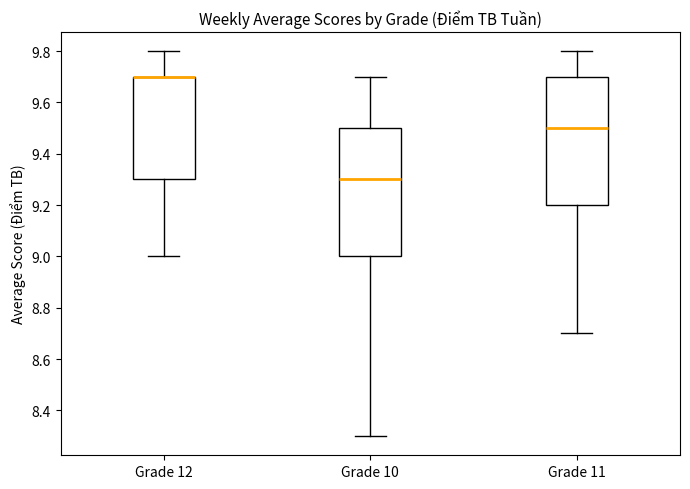

Reading left to right, read every box against the y-axis: the position of its median line, the range the box covers, and the ends of its whiskers. The values are not printed on the chart, so give them approximately, as read against the axis.

Grade 12: median 9.7 (drawn on the box's upper edge), box 9.3 to 9.7, whiskers 9.0 to 9.8
Grade 10: median 9.3, box 9.0 to 9.5, whiskers 8.3 to 9.7
Grade 11: median 9.5, box 9.2 to 9.7, whiskers 8.7 to 9.8